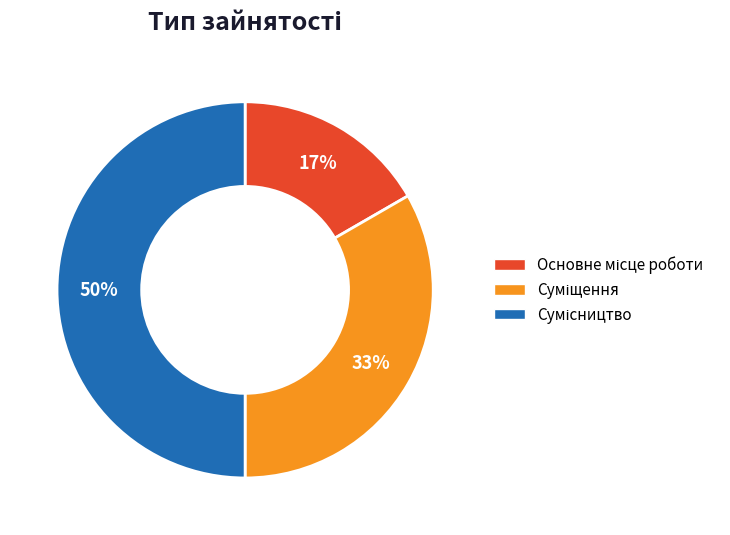

To the nearest percent, what is the difference between the largest and smallest slice percentages?

33%